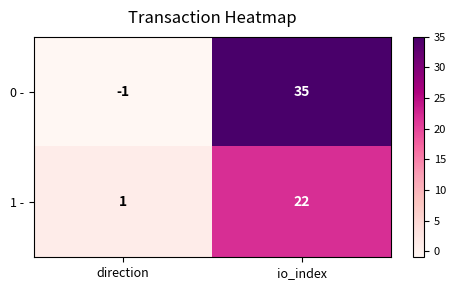

Which category has the lowest value across all series?

direction